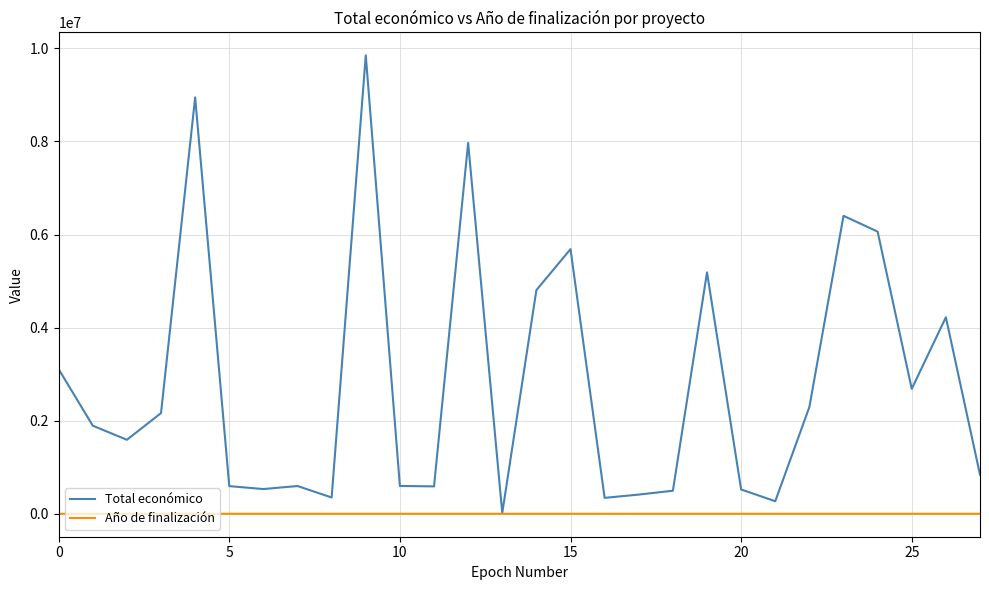

List the series in order of their overall mean, highest first.

Total económico, Año de finalización